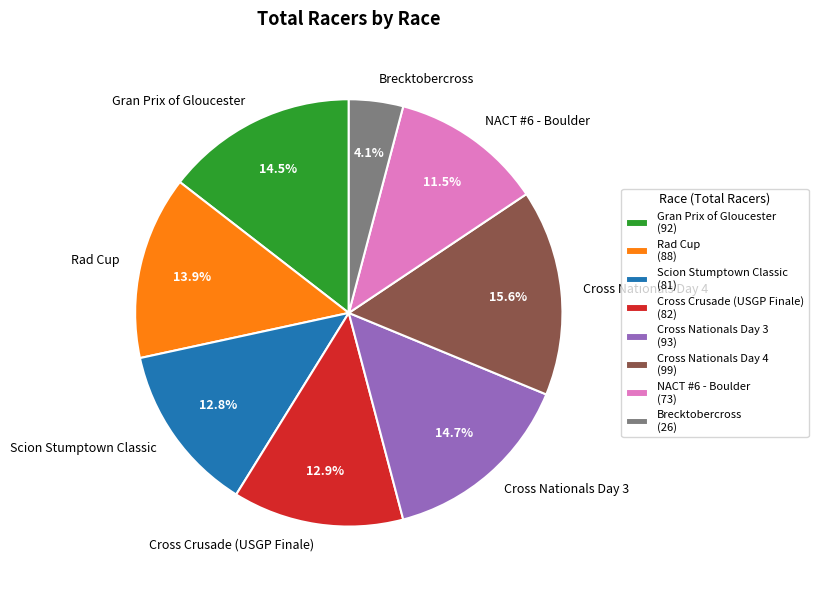

To the nearest percent, what is the combined percentage of Brecktobercross and Scion Stumptown Classic?

17%